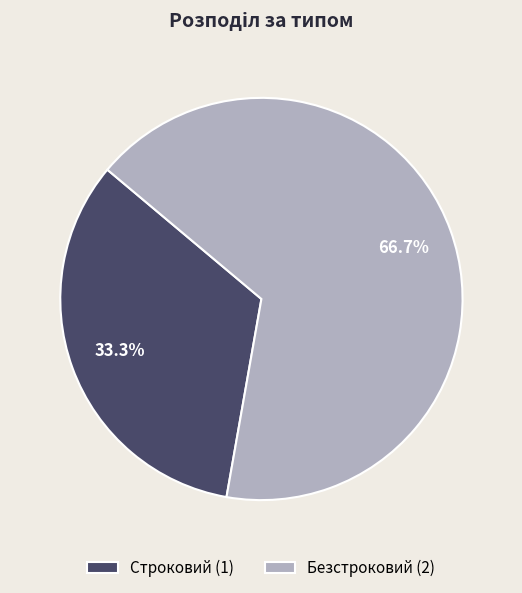

Does Безстроковий represent more than half of the total?

Yes